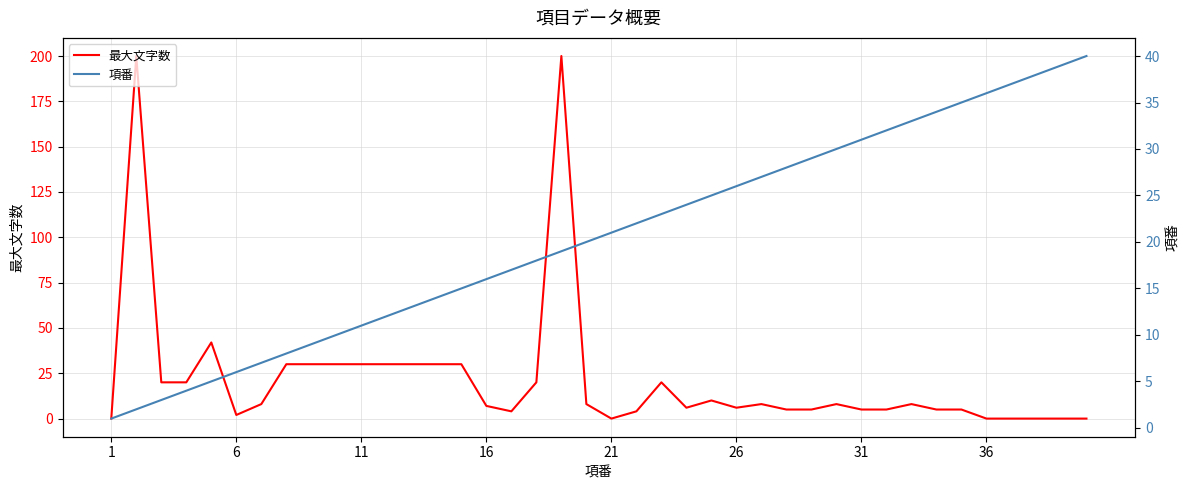

Reading right to left, list all the values displayed in this chart.

最大文字数: 0	0	0	0	0	5	5	8	5	5	8	5	5	8	6	10	6	20	4	0	8	200	20	4	7	30	30	30	30	30	30	30	30	8	2	42	20	20	200	0
項番: 40	39	38	37	36	35	34	33	32	31	30	29	28	27	26	25	24	23	22	21	20	19	18	17	16	15	14	13	12	11	10	9	8	7	6	5	4	3	2	1